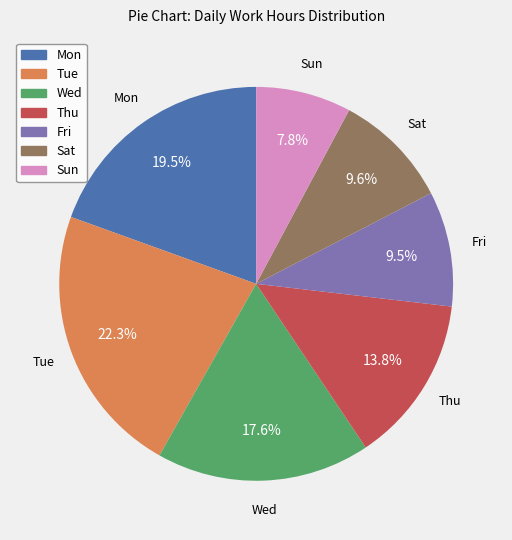

Does any single category account for the majority?

No